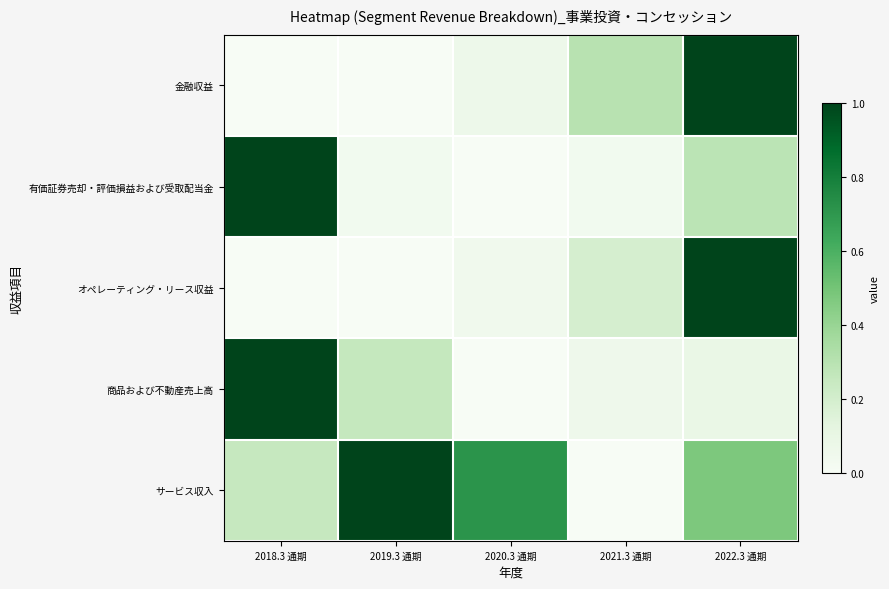

List the series in order of their peak value, lowest first.

金融収益, 有価証券売却・評価損益および受取配当金, オペレーティング・リース収益, 商品および不動産売上高, サービス収入